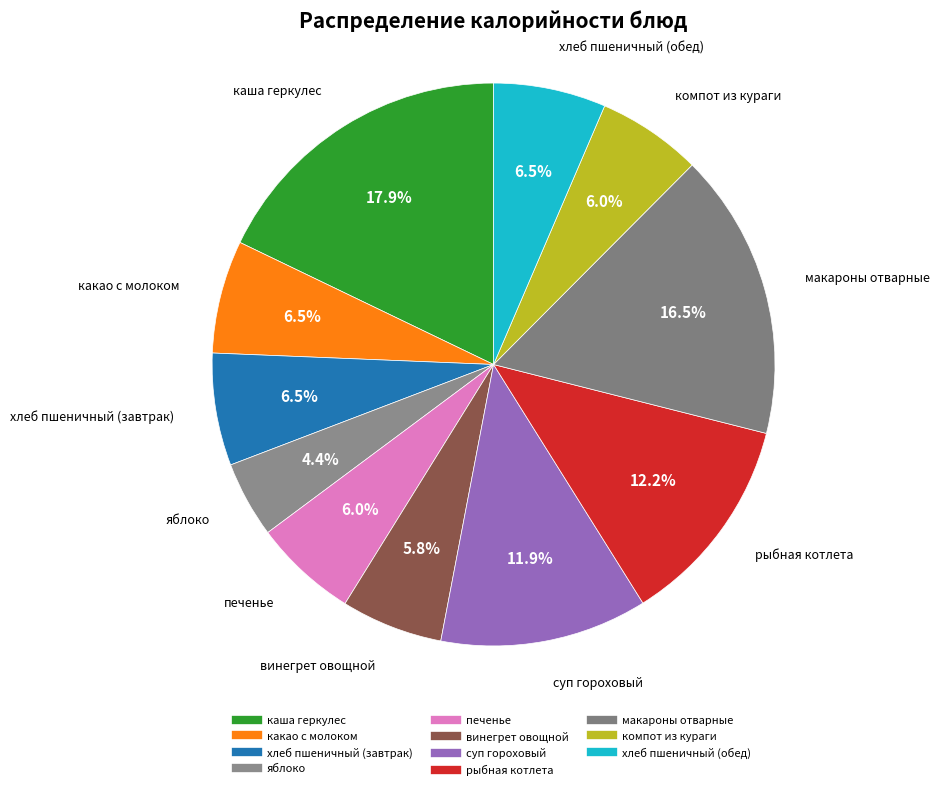

Count the number of slices in the pie.

11